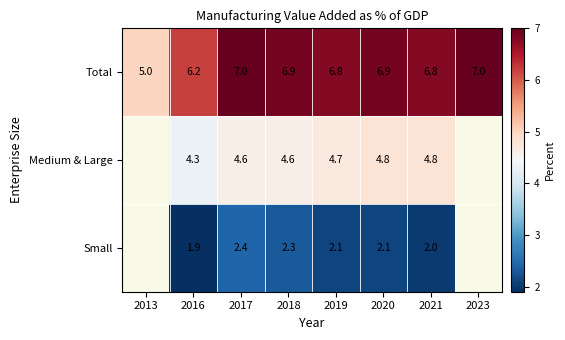

What is the difference between the Small values at 2020 and 2018?

0.2